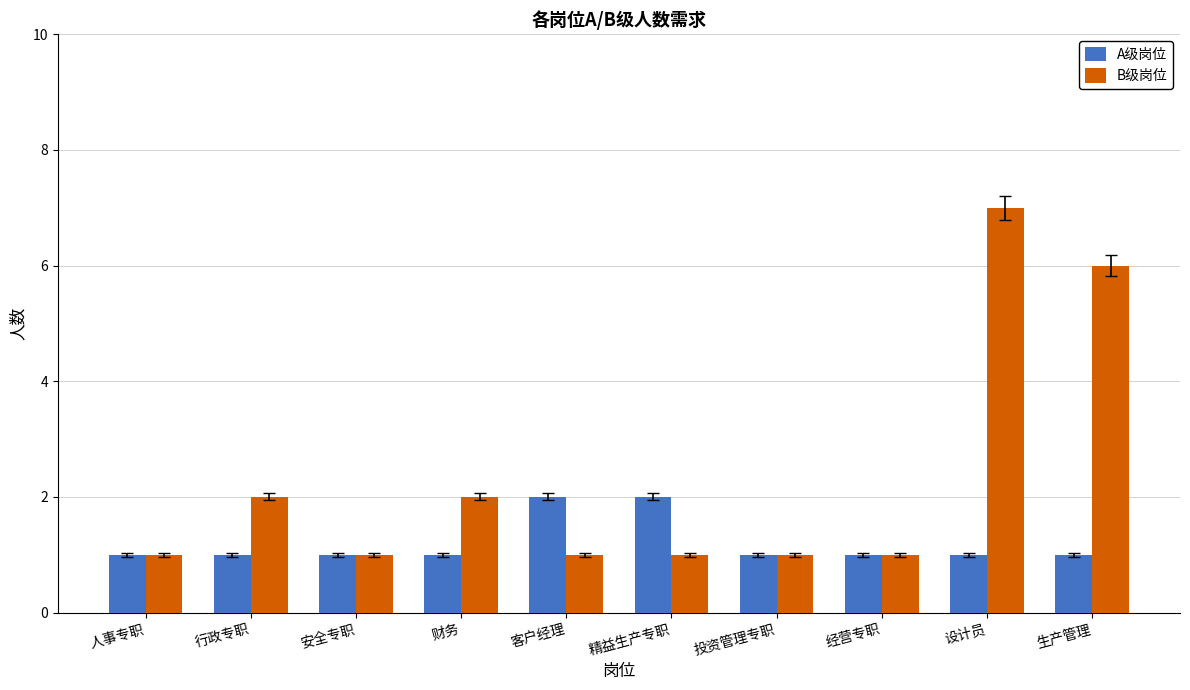

Which series changed the most between 人事专职 and 精益生产专职?

A级岗位